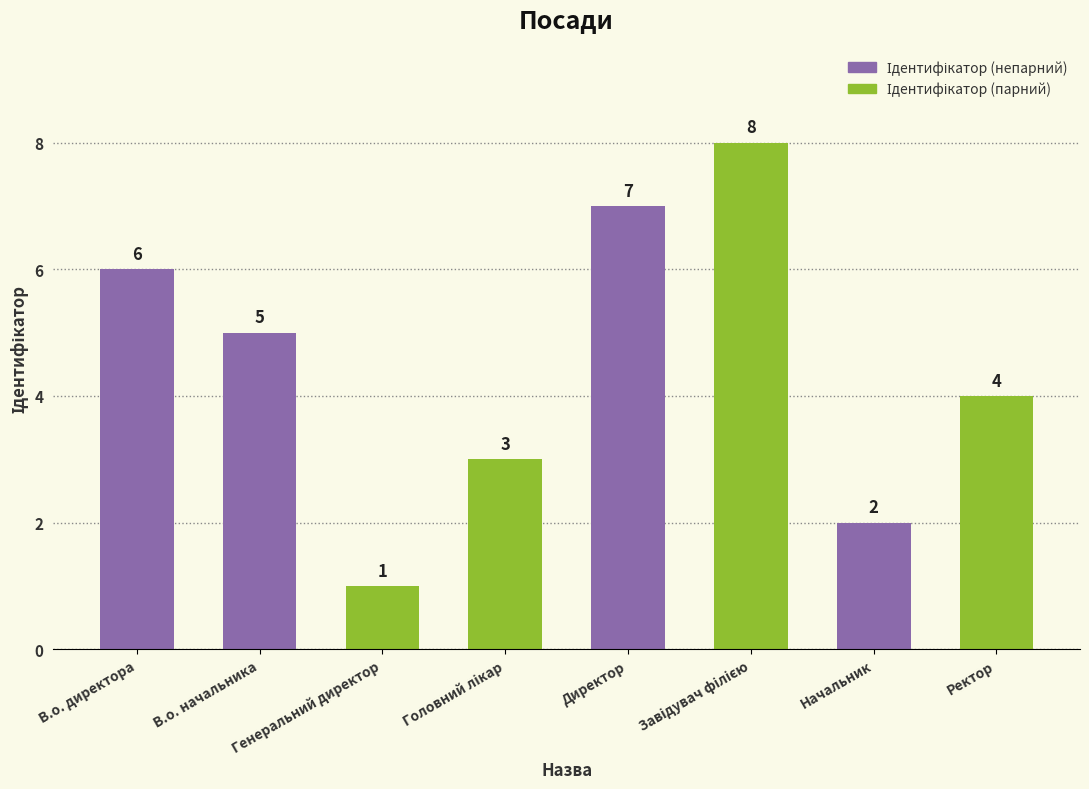

What is the ratio of the value at В.о. начальника to the value at Директор?

0.7